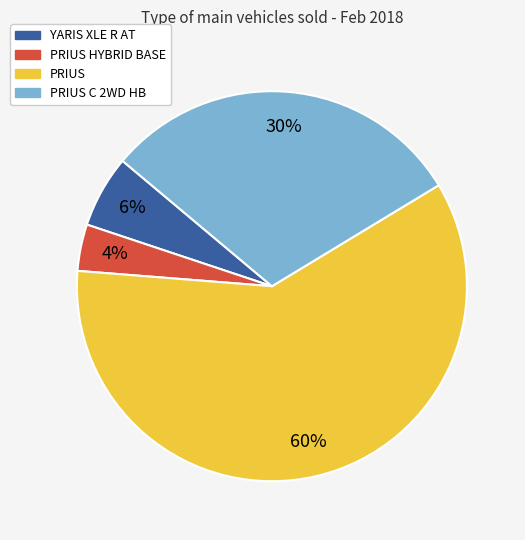

To the nearest percent, what is the difference between the largest and smallest slice percentages?

56%